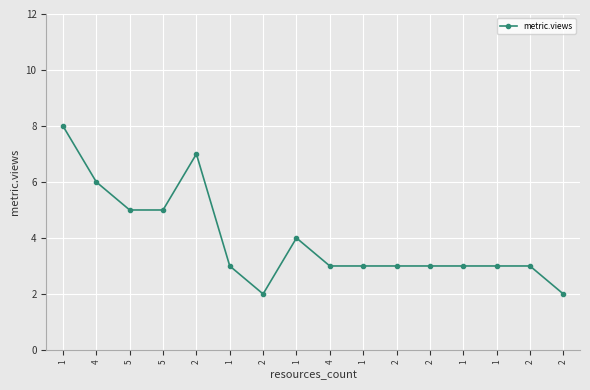

Which has a higher value, 2 or 2?

2